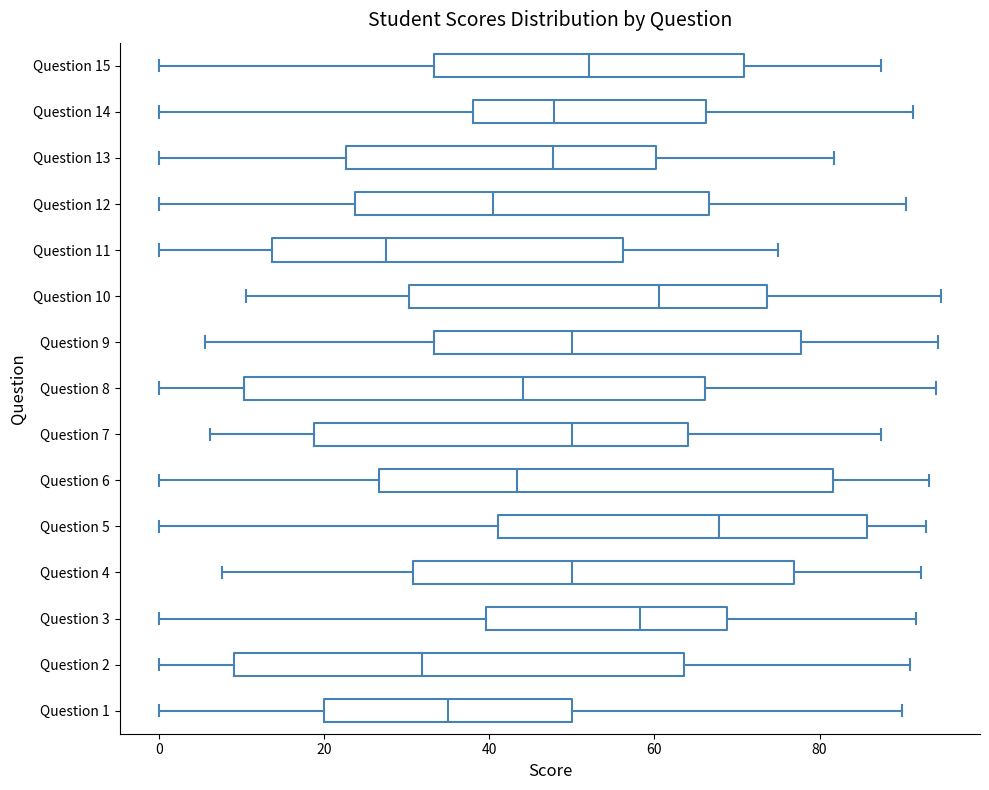

Reading bottom to top, read every box against the x-axis: the position of its median line, the range the box covers, and the ends of its whiskers. The values are not printed on the chart, so give them approximately, as read against the axis.

Question 1: median 36, box 20 to 50, whiskers 0 to 90
Question 2: median 32, box 10 to 64, whiskers 0 to 90
Question 3: median 58, box 40 to 68, whiskers 0 to 92
Question 4: median 50, box 30 to 76, whiskers 8 to 92
Question 5: median 68, box 42 to 86, whiskers 0 to 92
Question 6: median 44, box 26 to 82, whiskers 0 to 94
Question 7: median 50, box 18 to 64, whiskers 6 to 88
Question 8: median 44, box 10 to 66, whiskers 0 to 94
Question 9: median 50, box 34 to 78, whiskers 6 to 94
Question 10: median 60, box 30 to 74, whiskers 10 to 94
Question 11: median 28, box 14 to 56, whiskers 0 to 76
Question 12: median 40, box 24 to 66, whiskers 0 to 90
Question 13: median 48, box 22 to 60, whiskers 0 to 82
Question 14: median 48, box 38 to 66, whiskers 0 to 92
Question 15: median 52, box 34 to 70, whiskers 0 to 88